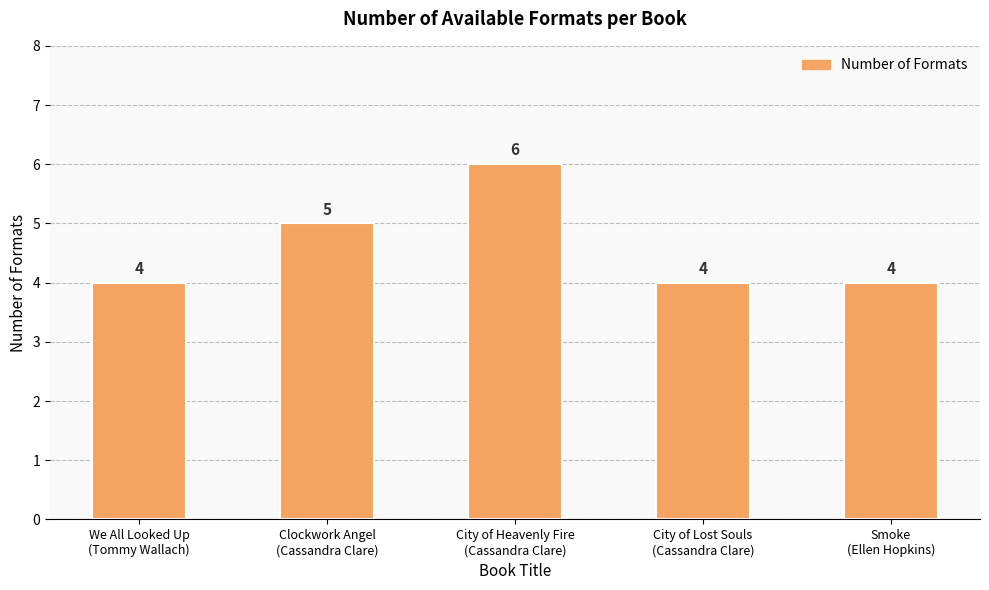

What is the smallest value displayed?

4